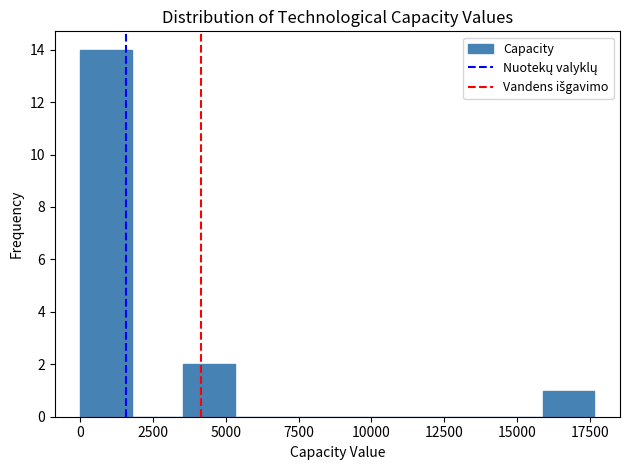

Around what value on the x-axis is the tallest bar? Give the approximate position of its centre, as read against the axis.

1000